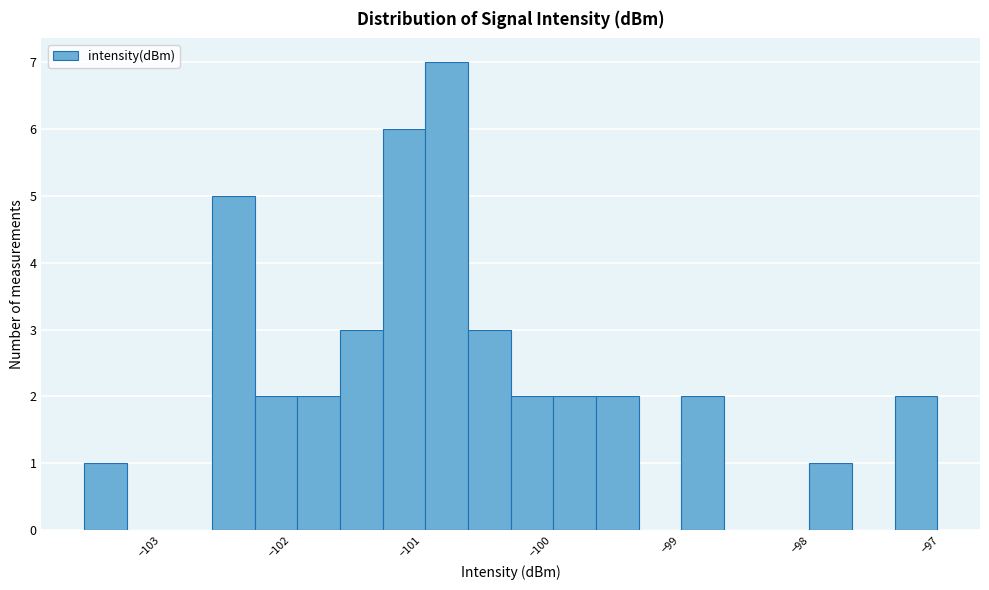

Read against the x-axis, roughly where is the centre of the tallest bar?

-100.7